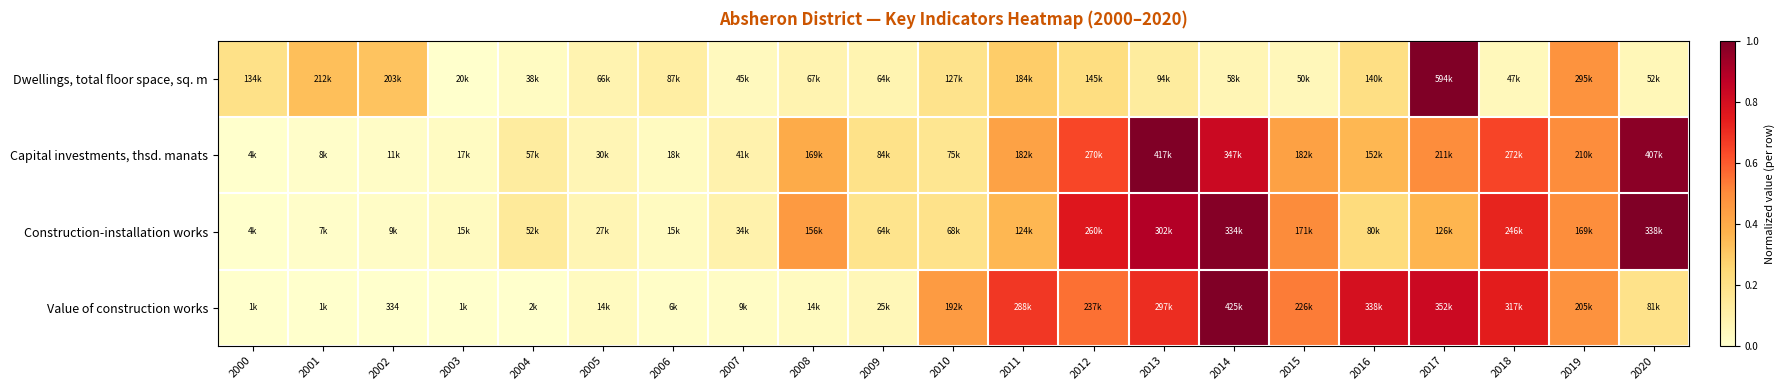

Is the value of Dwellings, total floor space, sq. m at 2015 greater than the value of Construction-installation works at 2013?

No